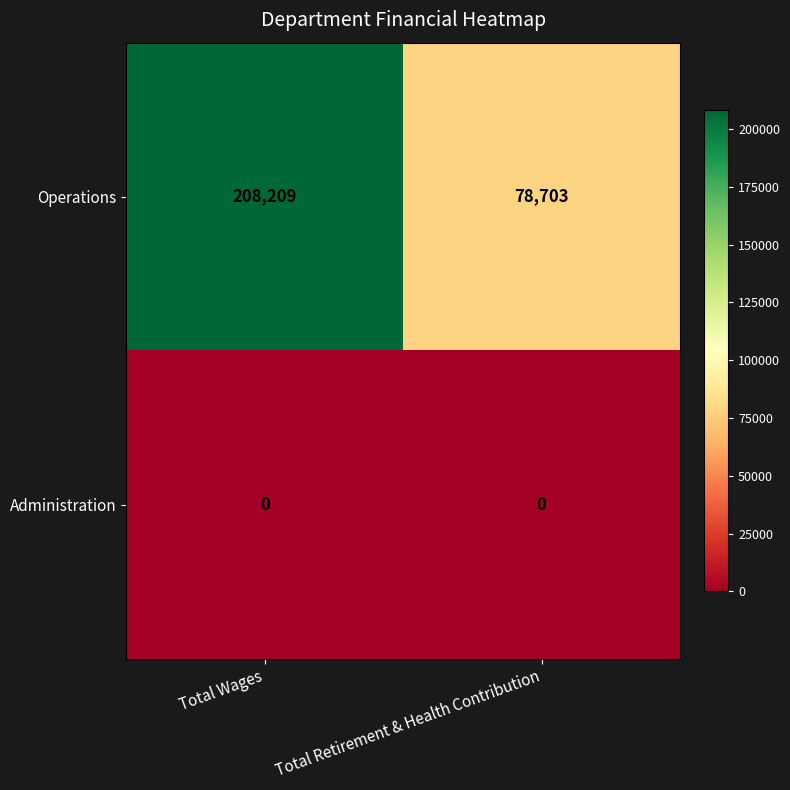

What is the minimum value for Operations?

78703